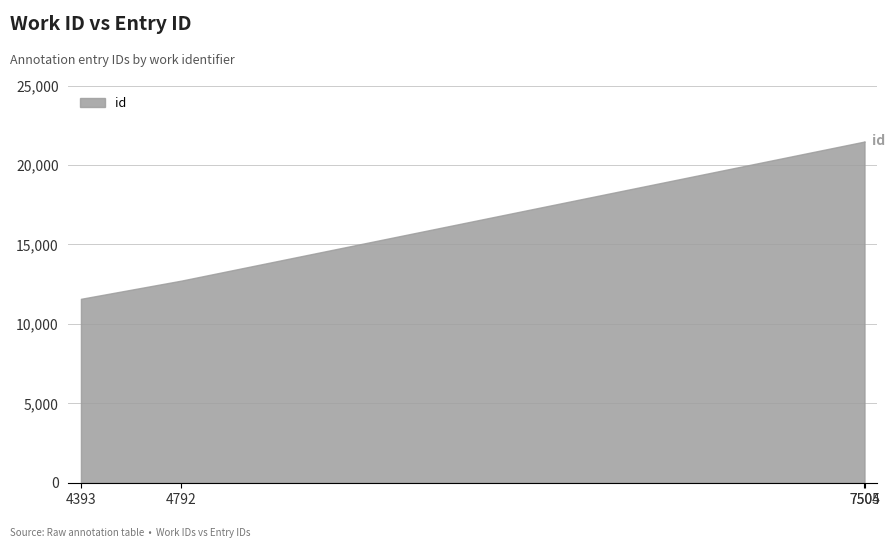

What is the sum of all values?

67257